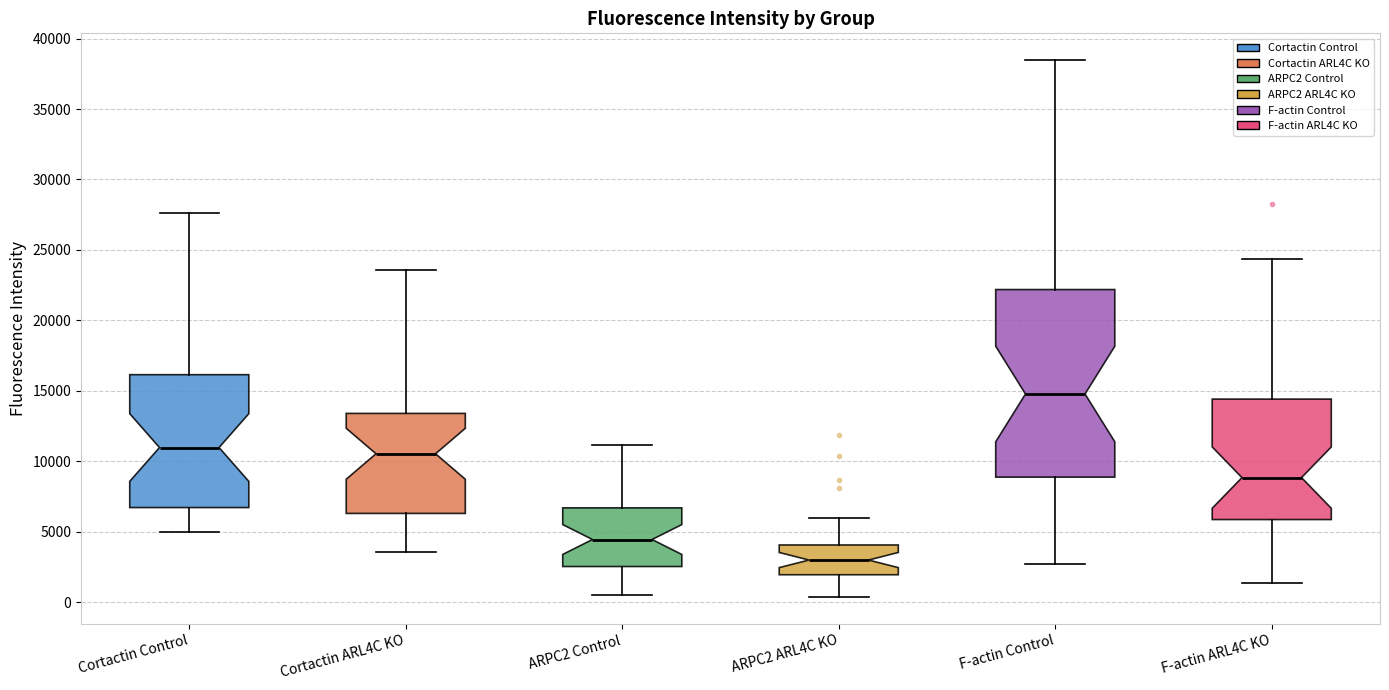

Reading left to right, read every box against the y-axis: the position of its median line, the range the box covers, and the ends of its whiskers. The values are not printed on the chart, so give them approximately, as read against the axis.

Cortactin Control: median 11000, box 6500 to 16000, whiskers 5000 to 27500
Cortactin ARL4C KO: median 10500, box 6500 to 13500, whiskers 3500 to 23500
ARPC2 Control: median 4500, box 2500 to 6500, whiskers 500 to 11000
ARPC2 ARL4C KO: median 3000, box 2000 to 4000, whiskers 500 to 6000
F-actin Control: median 15000, box 9000 to 22000, whiskers 2500 to 38500
F-actin ARL4C KO: median 9000, box 6000 to 14500, whiskers 1500 to 24500